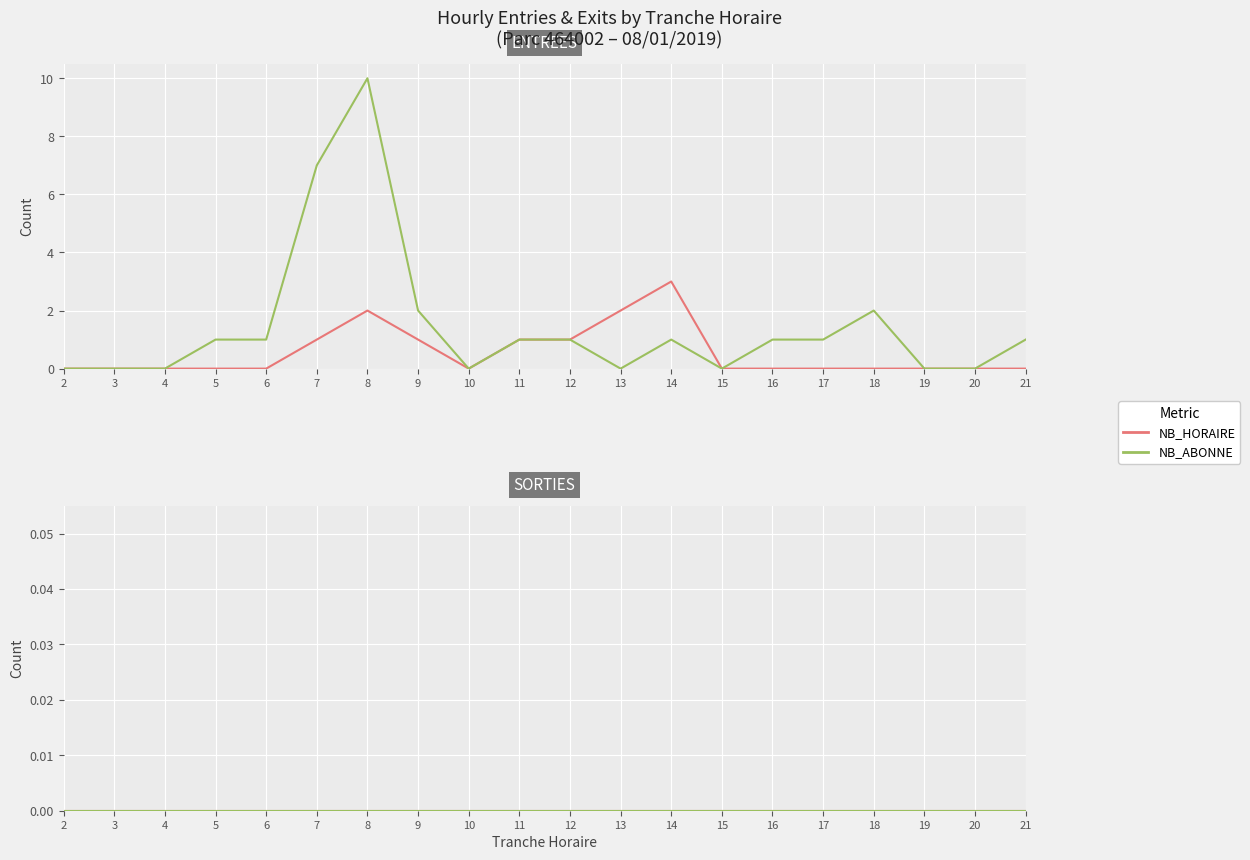

Reading left to right, extract all data points from this chart.

ENTREES NB_HORAIRE: 0	0	0	0	0	1	2	1	0	1	1	2	3	0	0	0	0	0	0	0
ENTREES NB_ABONNE: 0	0	0	1	1	7	10	2	0	1	1	0	1	0	1	1	2	0	0	1
SORTIES NB_HORAIRE: 0	0	0	0	0	0	0	0	0	0	0	0	0	0	0	0	0	0	0	0
SORTIES NB_ABONNE: 0	0	0	0	0	0	0	0	0	0	0	0	0	0	0	0	0	0	0	0